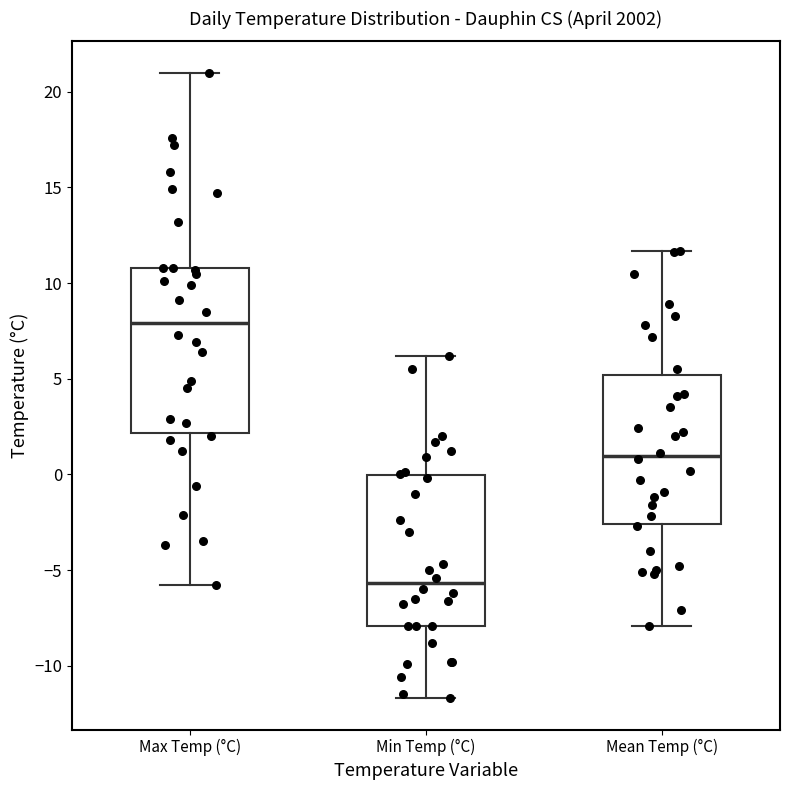

Which box's median line is the highest?

Max Temp (°C)